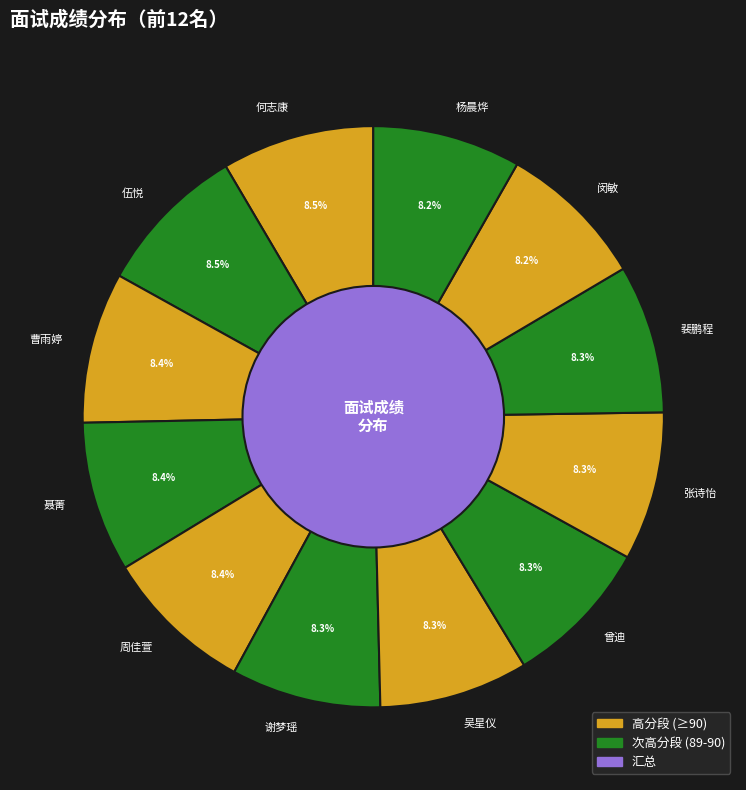

Does 何志康 account for over 50% of the chart?

No